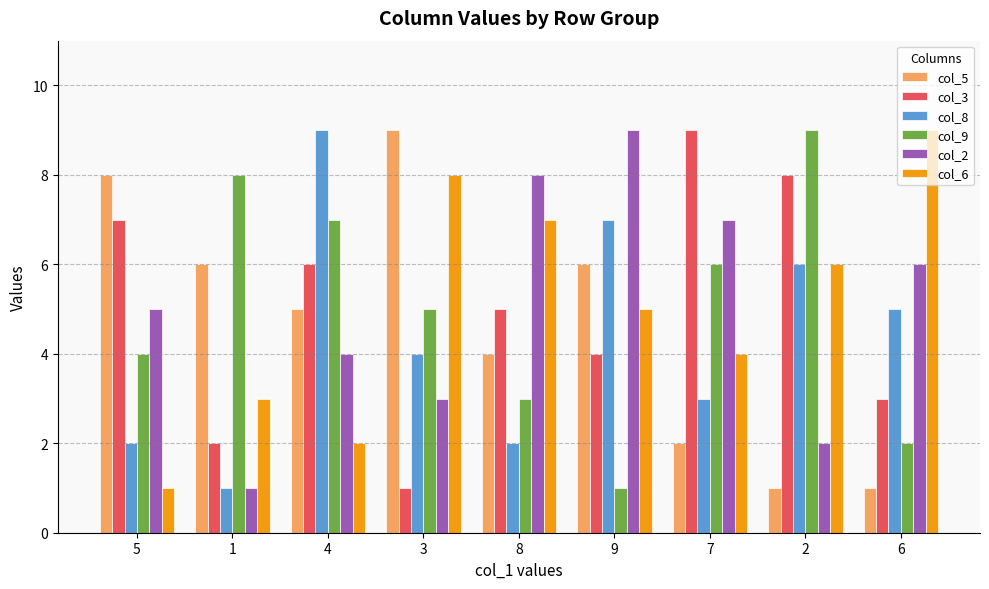

At which category is the sum across all series the highest?

4